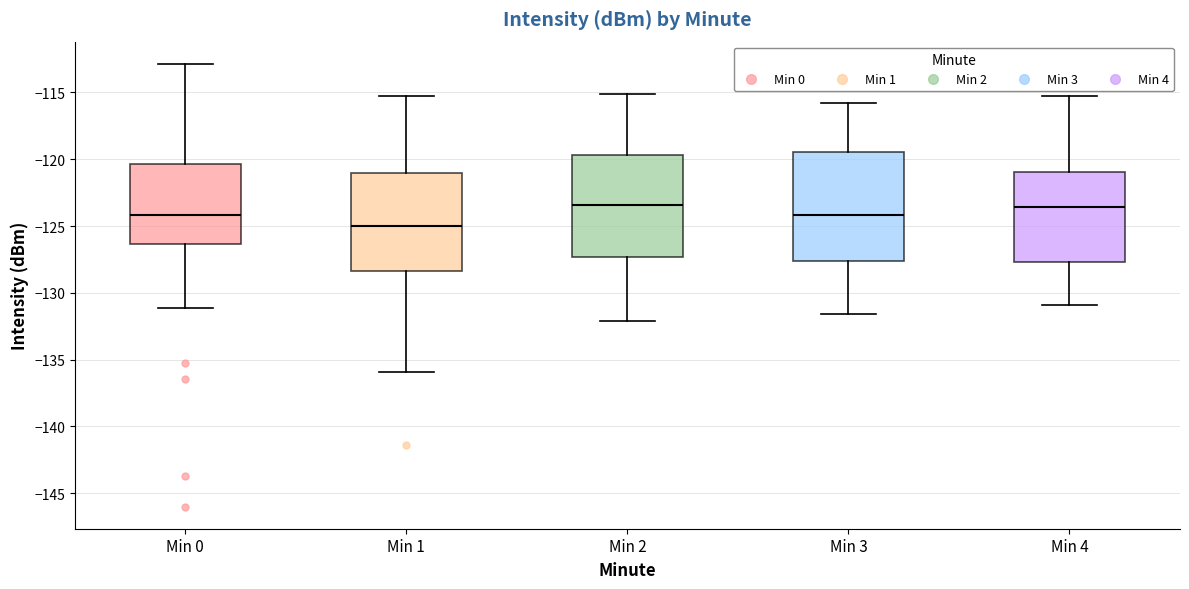

Which box has the lowest median line?

Min 1